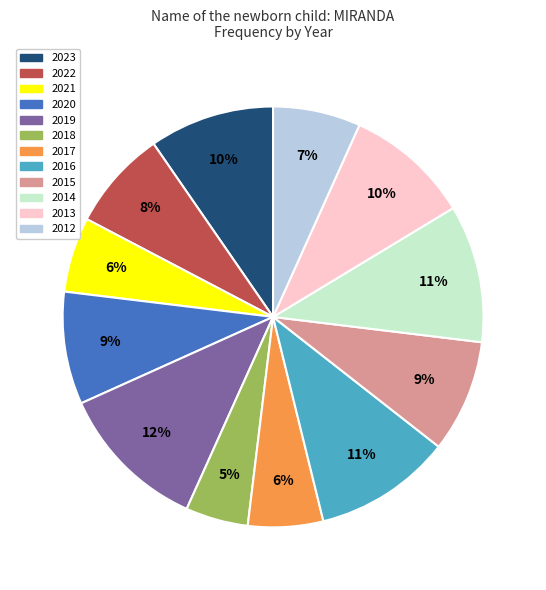

To the nearest percent, what portion does 2020 represent?

9%